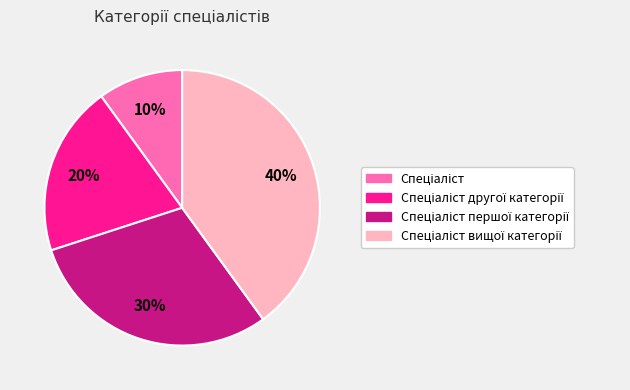

Does any single category account for the majority?

No